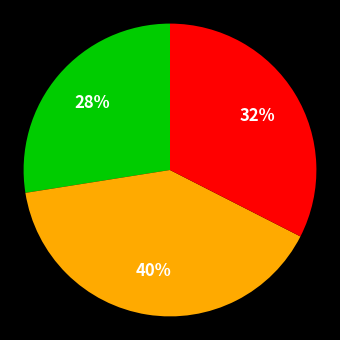

To the nearest percent, what is the average slice percentage?

33%